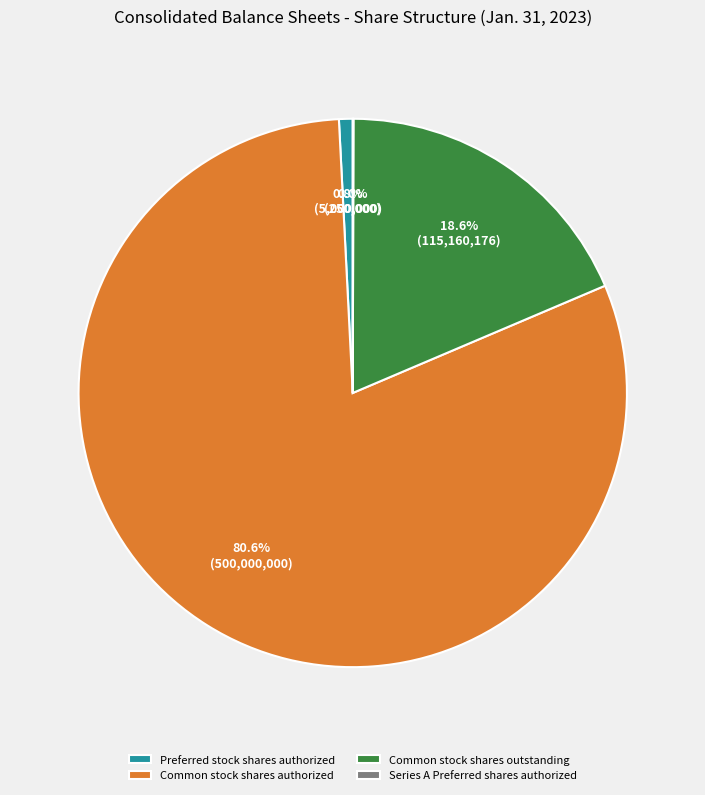

Which slice is the largest?

Common stock shares authorized